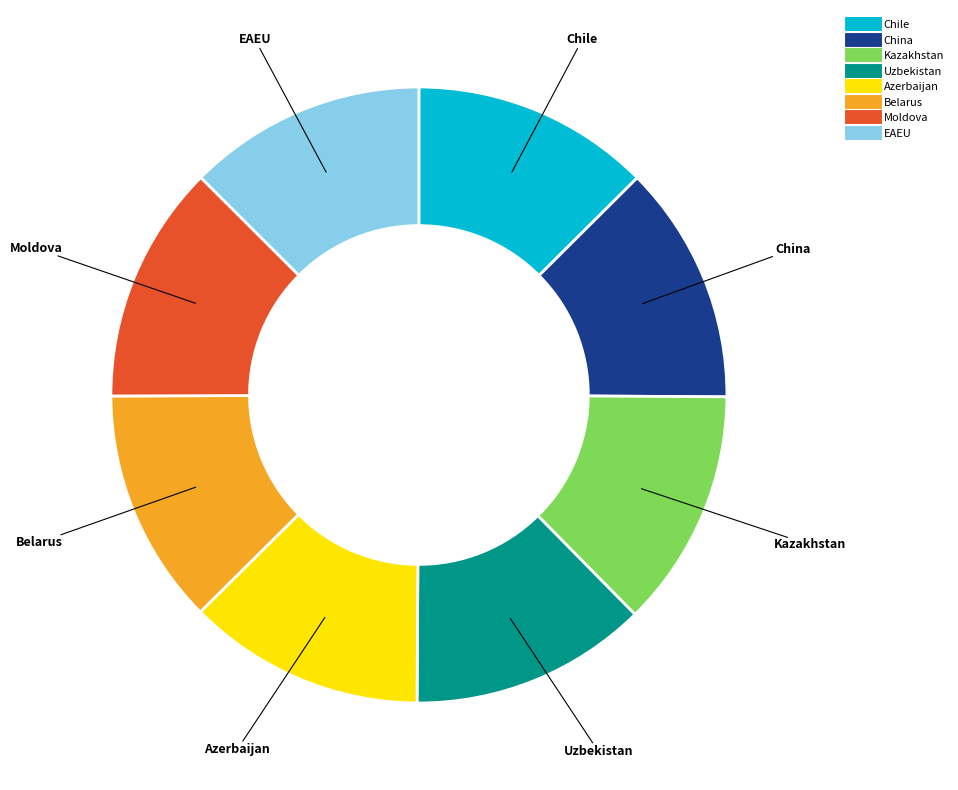

What is the ratio of the value at Moldova to the value at Chile?

1.0